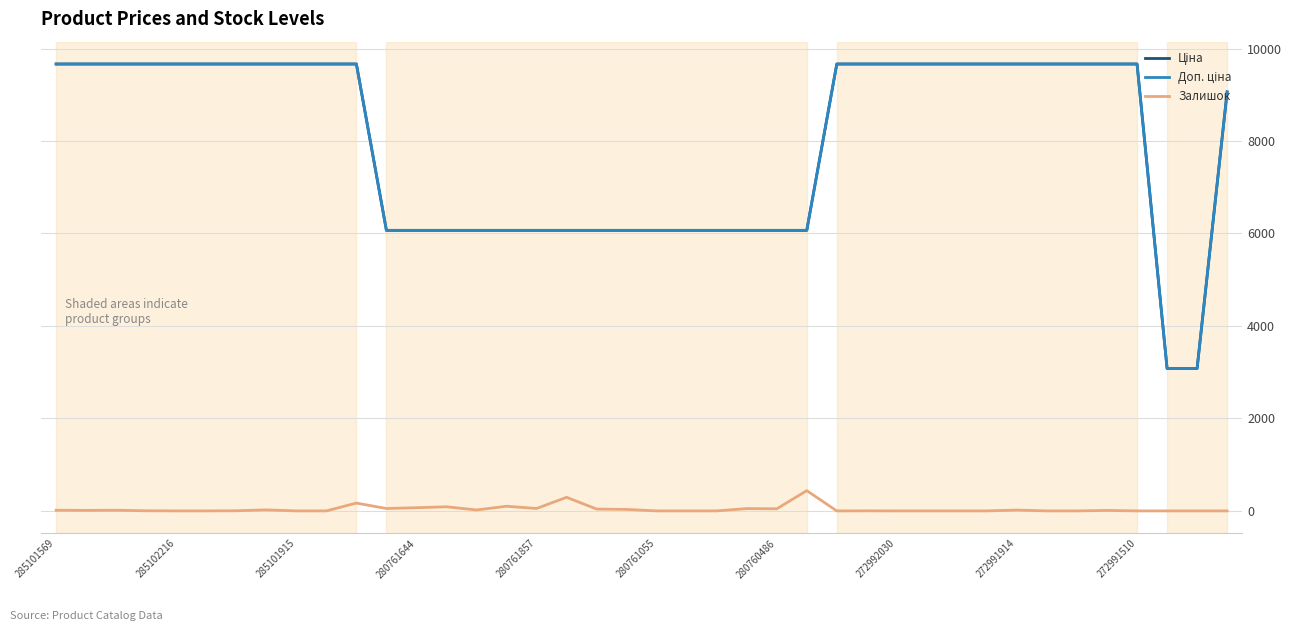

What is the maximum value shown in the chart?

9664.7